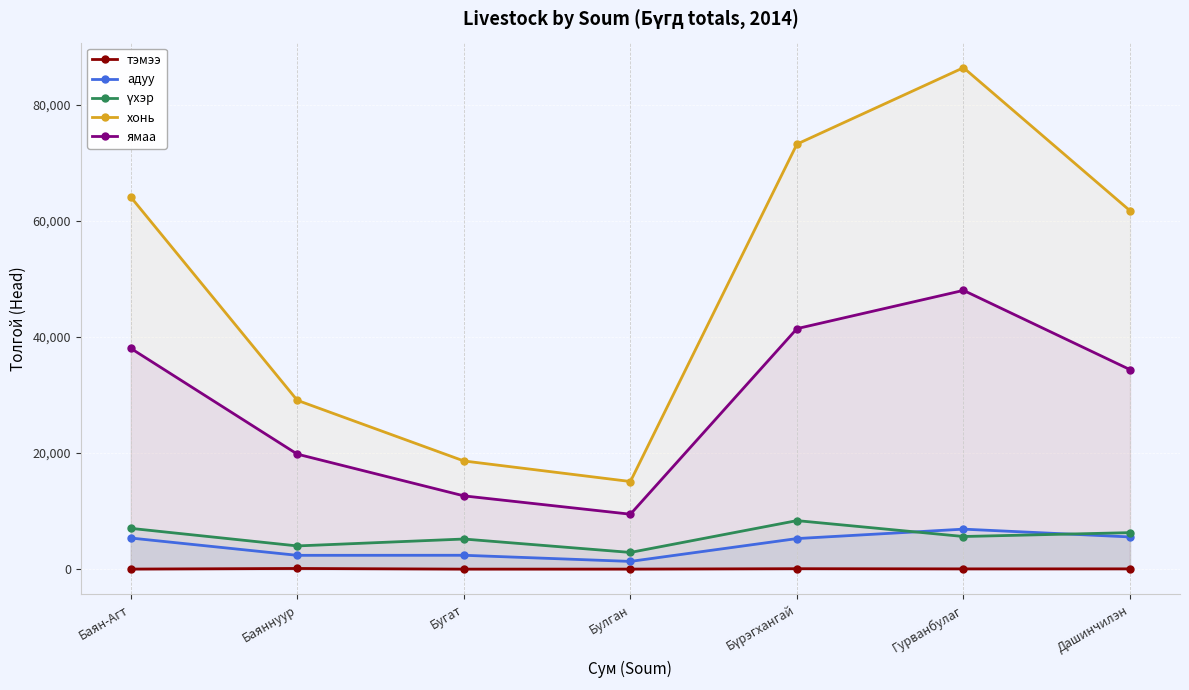

At which label does ямаа first exceed 34387?

Баян-Агт